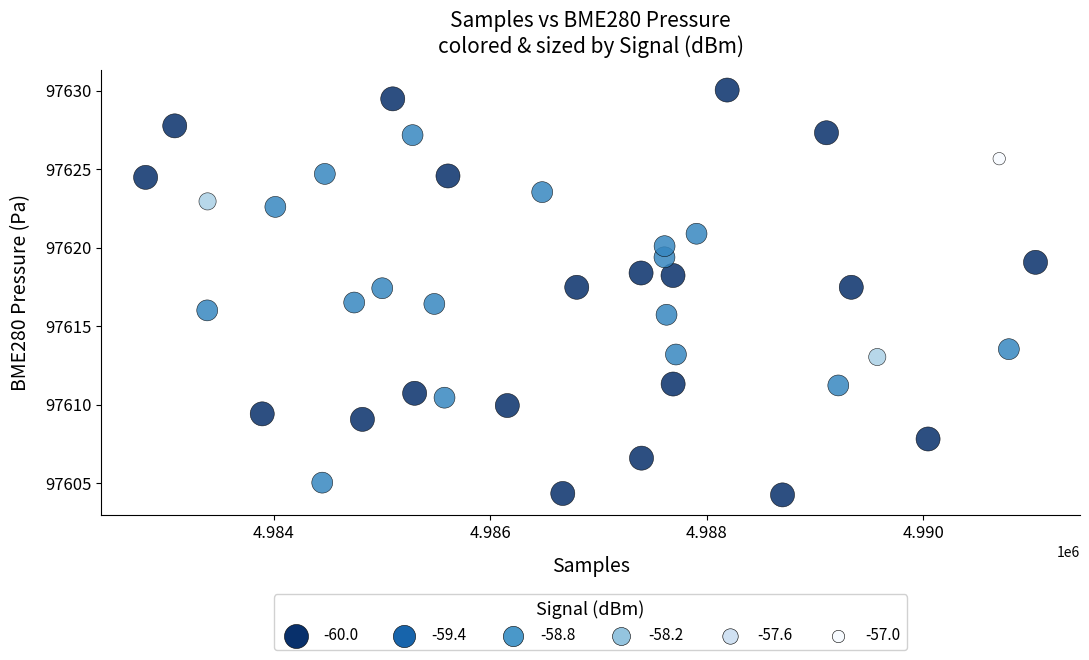

What is the range of Y values (max minus min)?

25.8